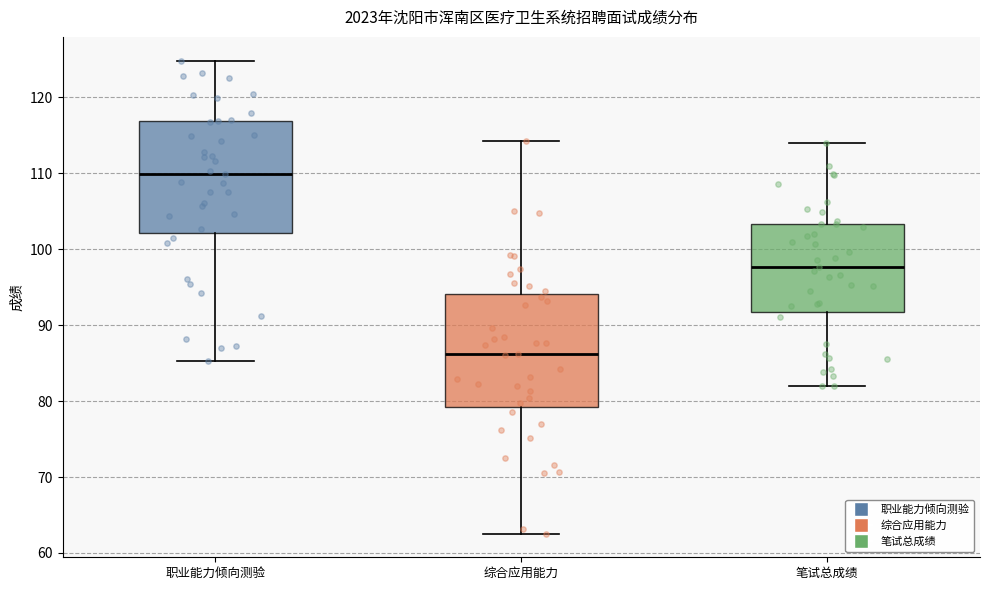

Where does the upper whisker of the box for 综合应用能力 end on the y-axis? The values are not printed on the chart, so give them approximately, as read against the axis.

114